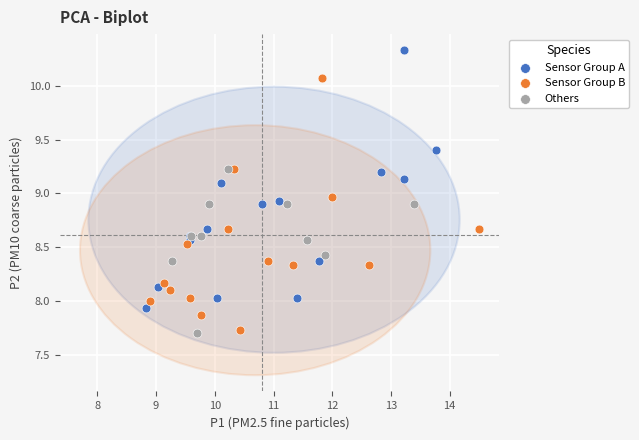

What are all the series names shown in the legend?

Sensor Group A, Sensor Group B, Others